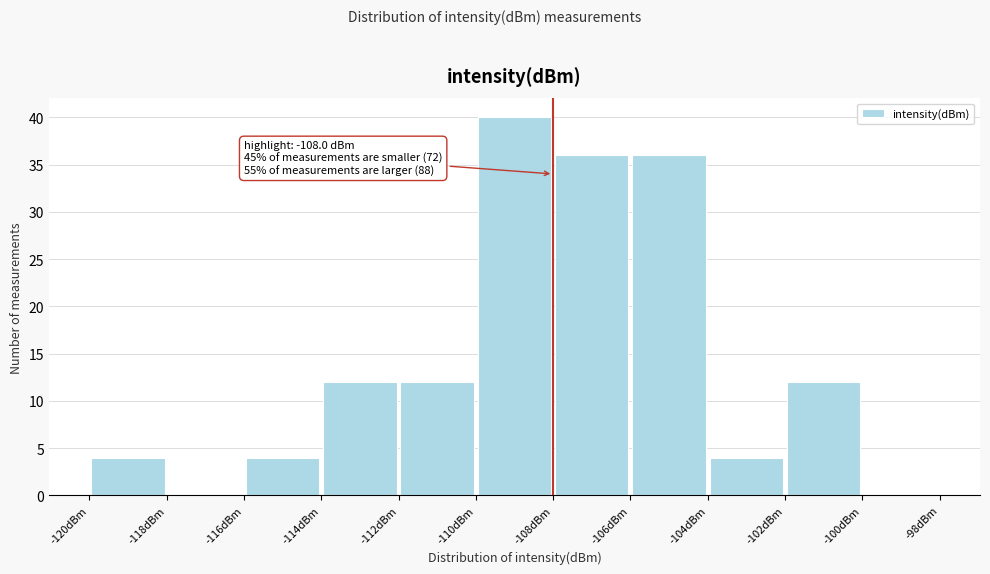

Over which range of the x-axis is the bar tallest?

-110 to -108